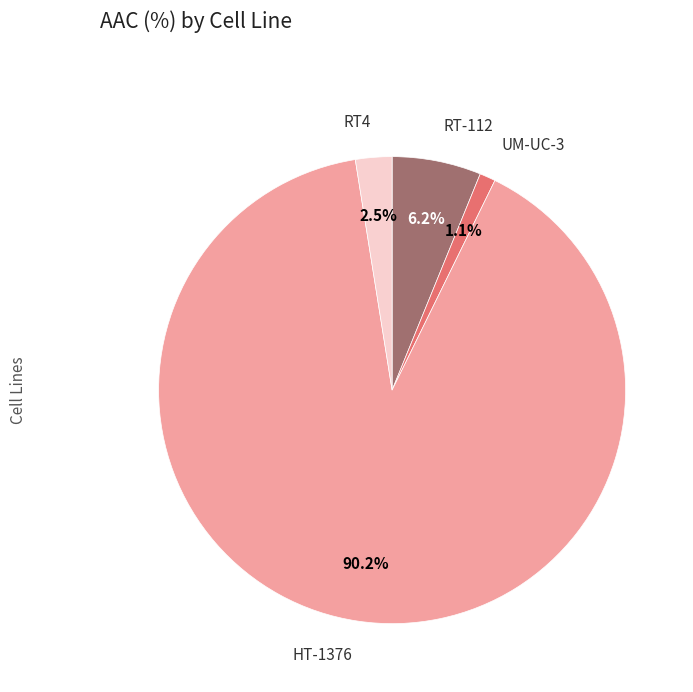

Is there a majority slice in this chart?

Yes